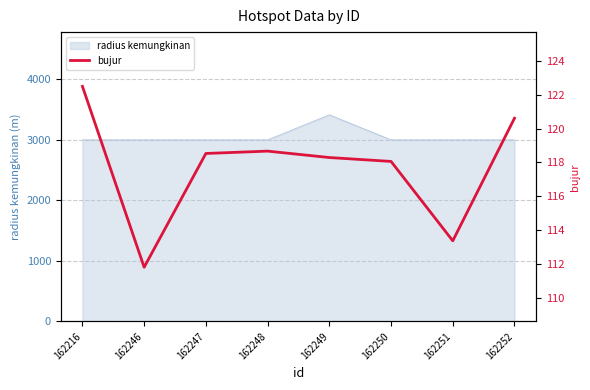

What is the minimum value for radius kemungkinan?

3000